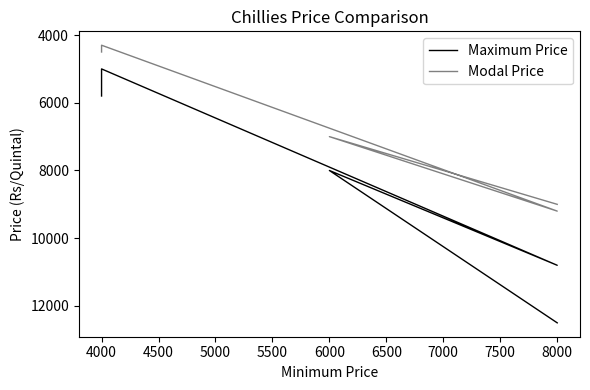

How many values in the Modal Price series exceed 7000?

2